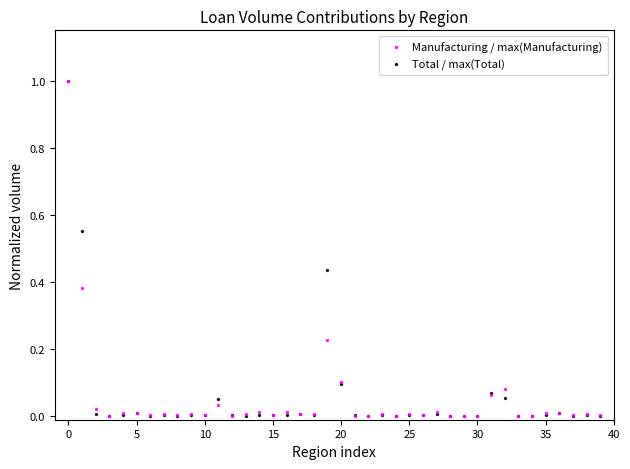

What are all the series names shown in the legend?

Manufacturing / max(Manufacturing), Total / max(Total)